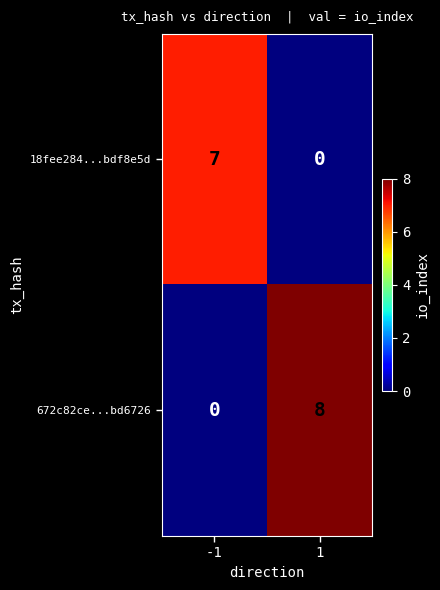

Reading right to left, what are all the values shown in this chart?

18fee284...bdf8e5d: 1=0	-1=7
672c82ce...bd6726: 1=8	-1=0